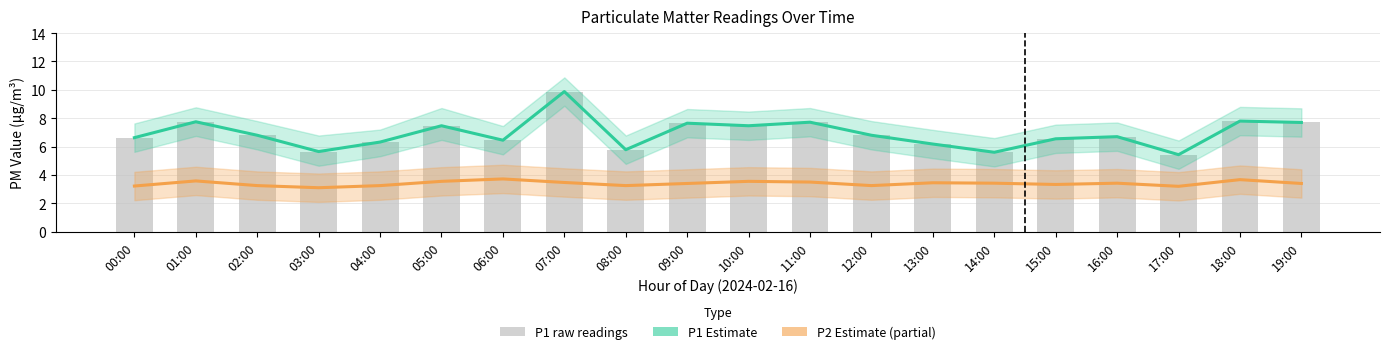

The value of P2 Estimate at 00:00 is 3.2. True or false?

True